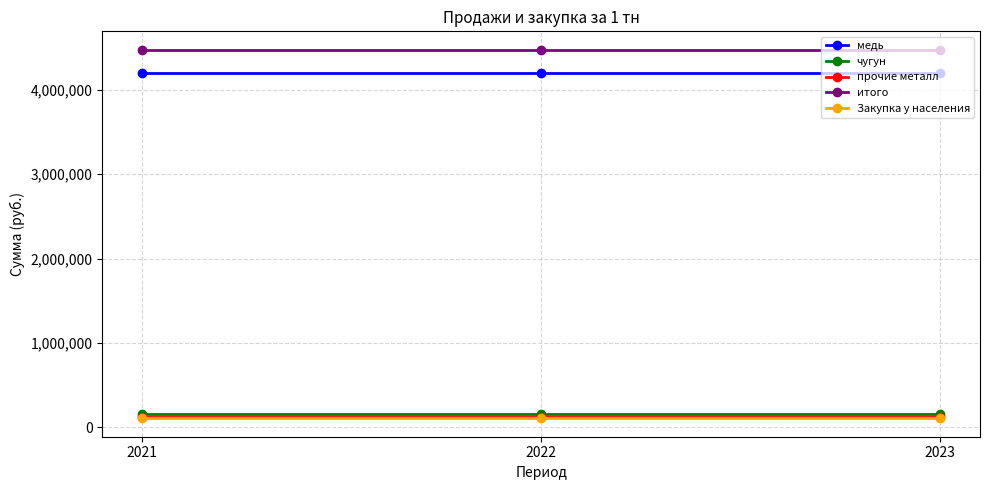

Which series has the largest total across all categories?

итого